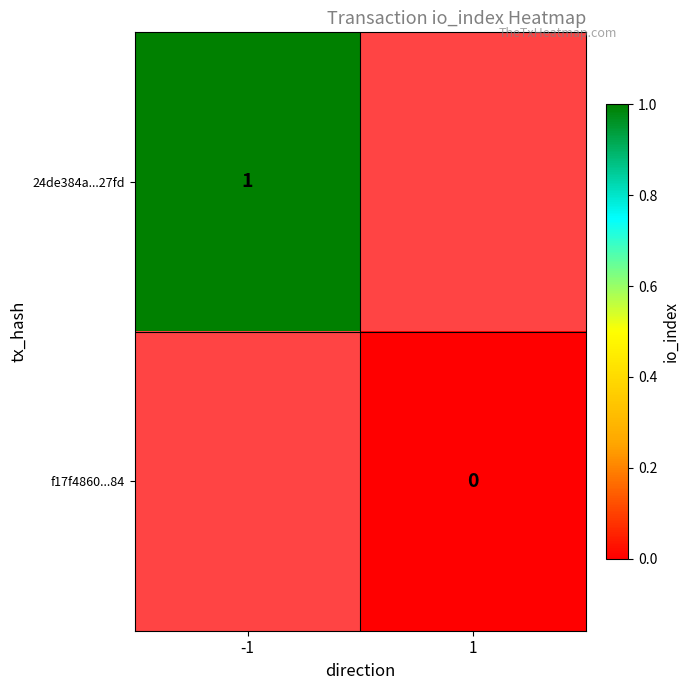

Is it true that 24de384a...27fd equals 0 at -1?

False